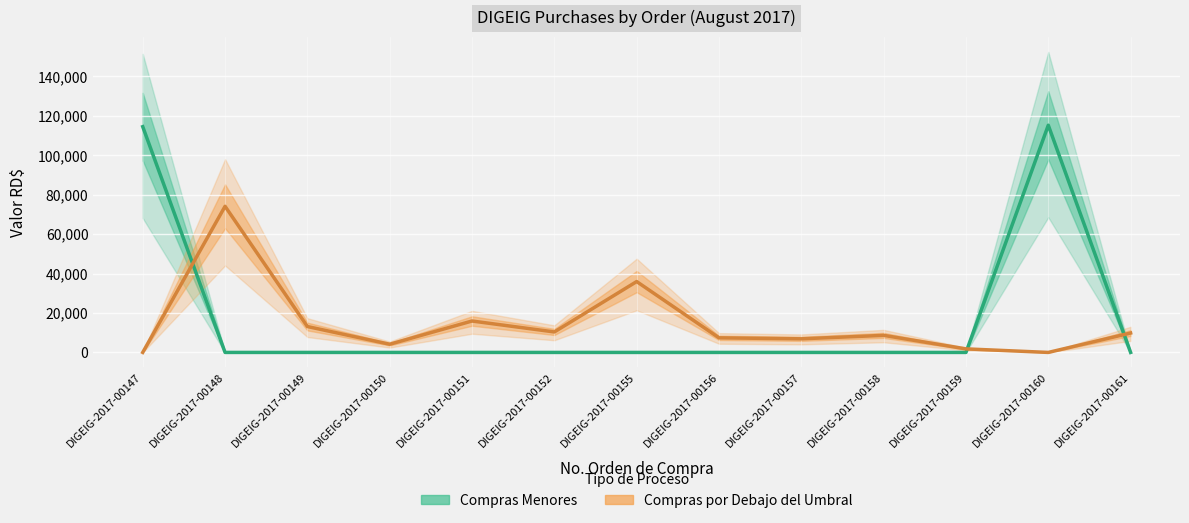

List the labels in order of Compras por Debajo del Umbral value, smallest first.

DIGEIG-2017-00147, DIGEIG-2017-00160, DIGEIG-2017-00159, DIGEIG-2017-00150, DIGEIG-2017-00157, DIGEIG-2017-00156, DIGEIG-2017-00158, DIGEIG-2017-00161, DIGEIG-2017-00152, DIGEIG-2017-00149, DIGEIG-2017-00151, DIGEIG-2017-00155, DIGEIG-2017-00148